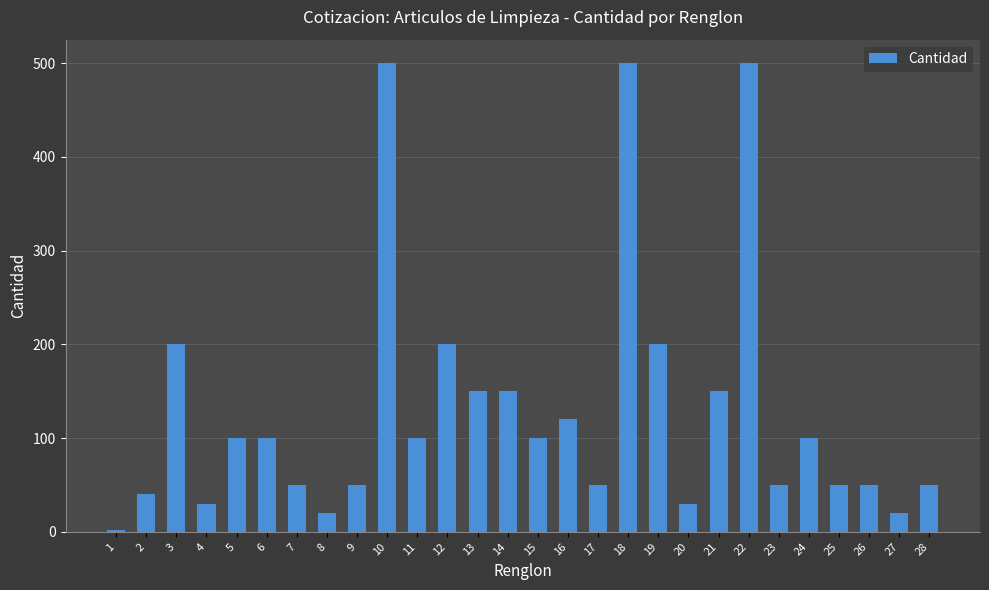

What is the maximum value shown in the chart?

500